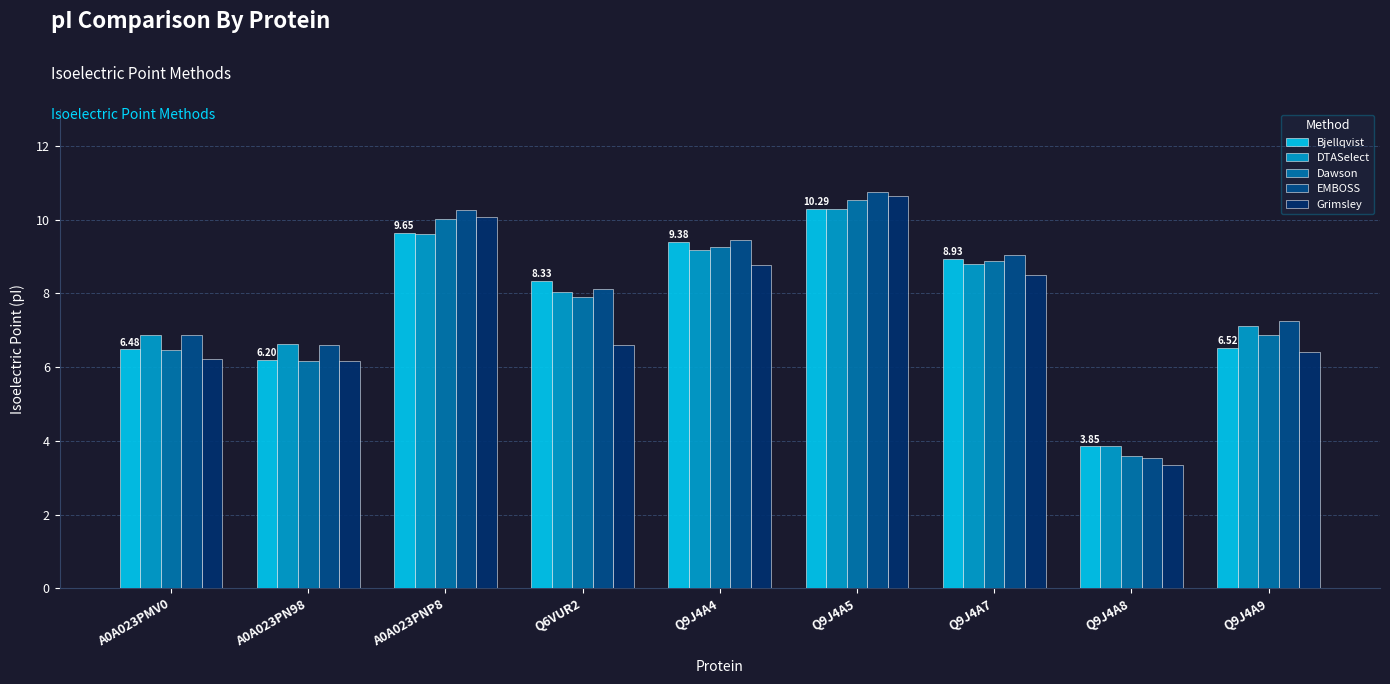

Reading right to left, what are all the values shown in this chart?

Bjellqvist: 6.5	3.8	8.9	10.3	9.4	8.3	9.6	6.2	6.5
DTASelect: 7.1	3.9	8.8	10.3	9.2	8.0	9.6	6.6	6.9
Dawson: 6.9	3.6	8.9	10.5	9.3	7.9	10.0	6.2	6.5
EMBOSS: 7.2	3.5	9.0	10.8	9.4	8.1	10.2	6.6	6.9
Grimsley: 6.4	3.4	8.5	10.6	8.8	6.6	10.1	6.2	6.2